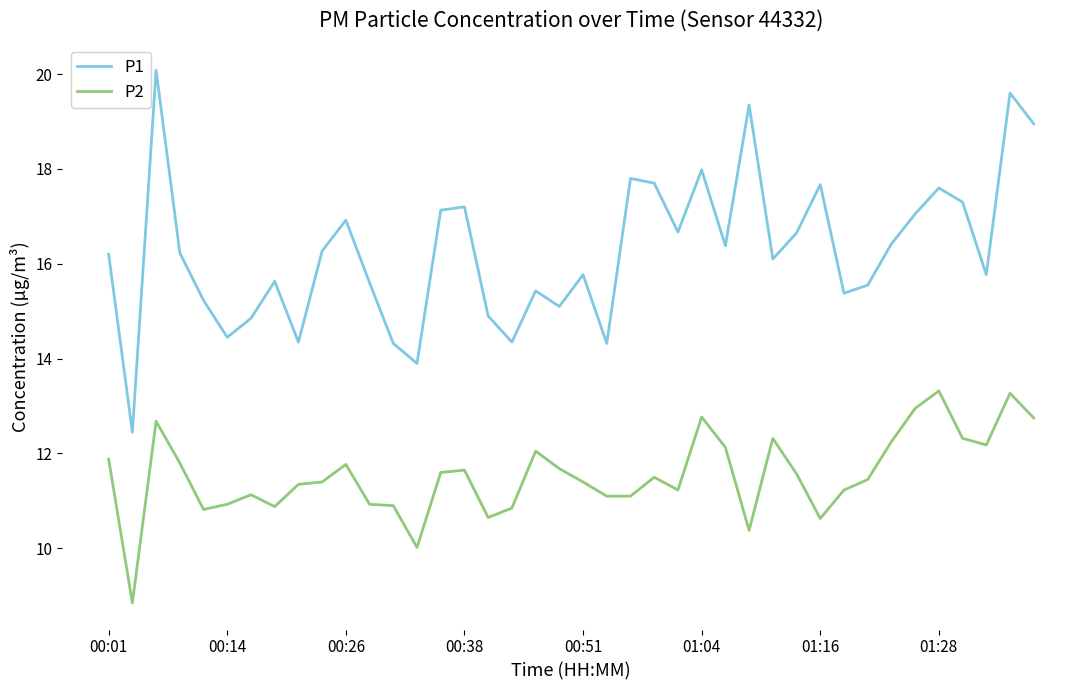

Rank the series by their average value, from lowest to highest.

P2, P1